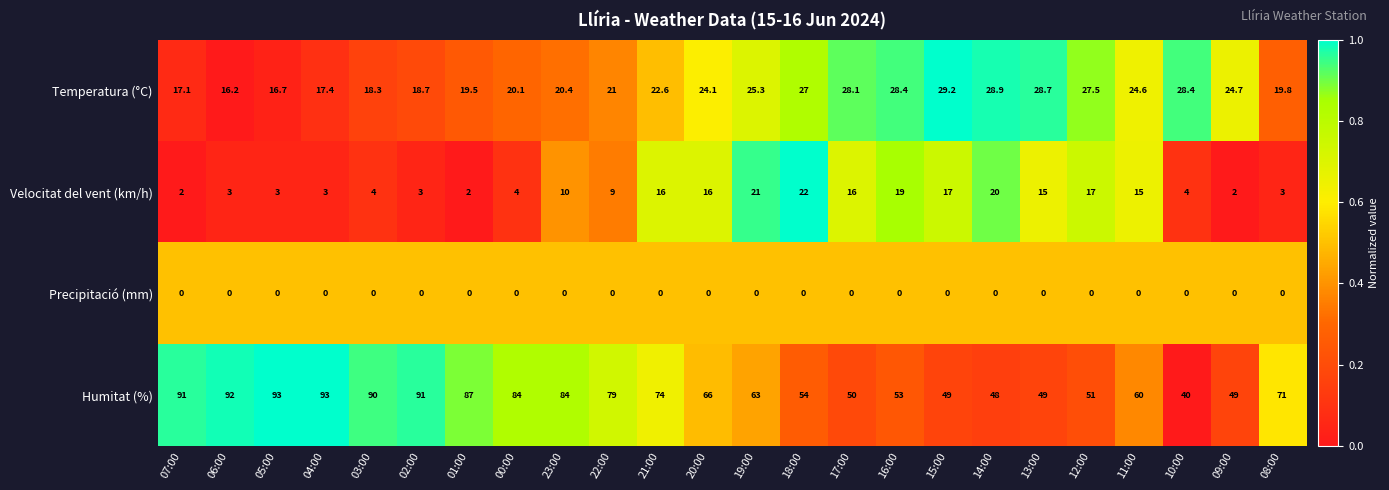

Count the number of data series in this chart.

4